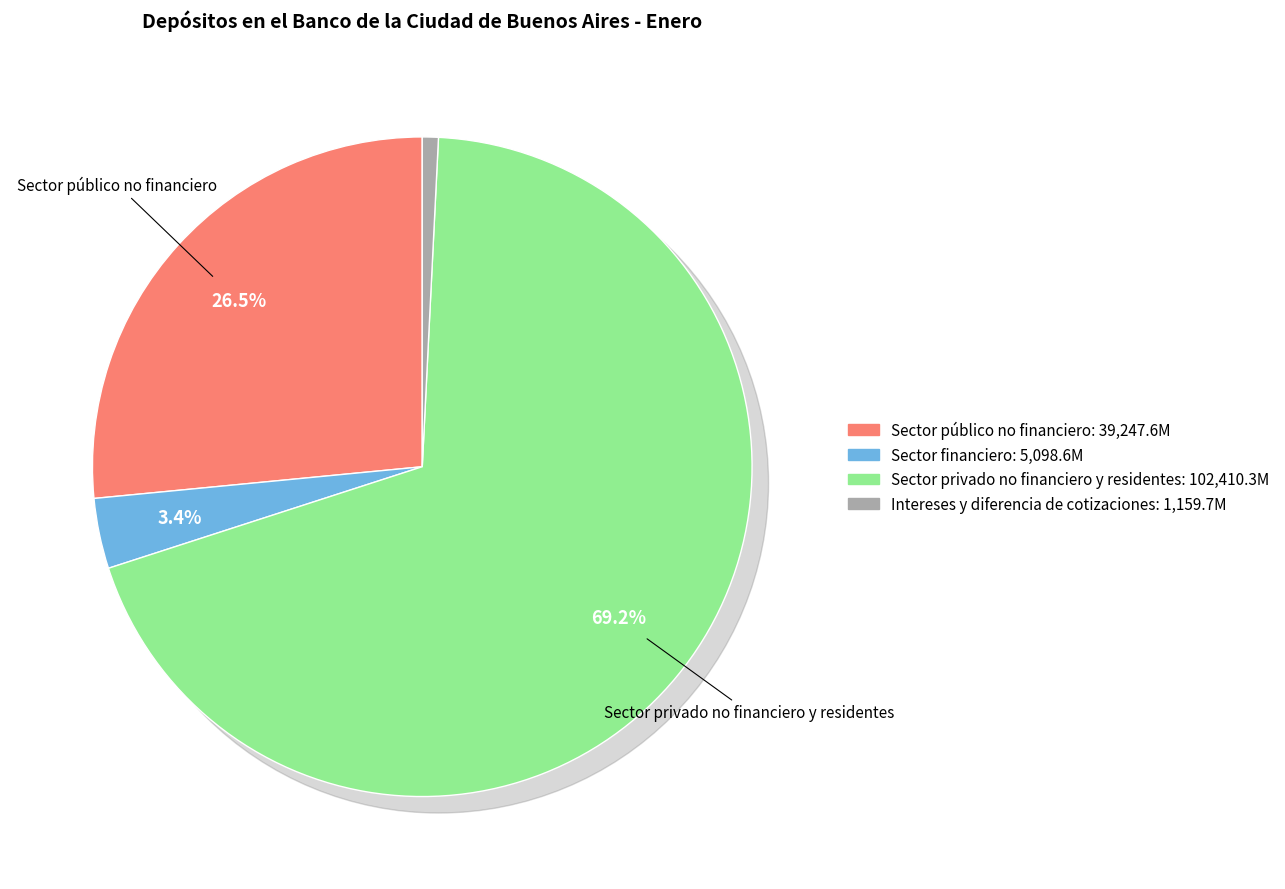

To the nearest percent, what is the difference between the largest and smallest slice percentages?

68%